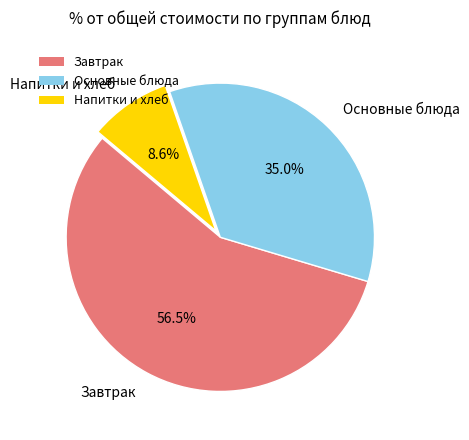

Combined, do Завтрак and Основные блюда account for over 50%?

Yes